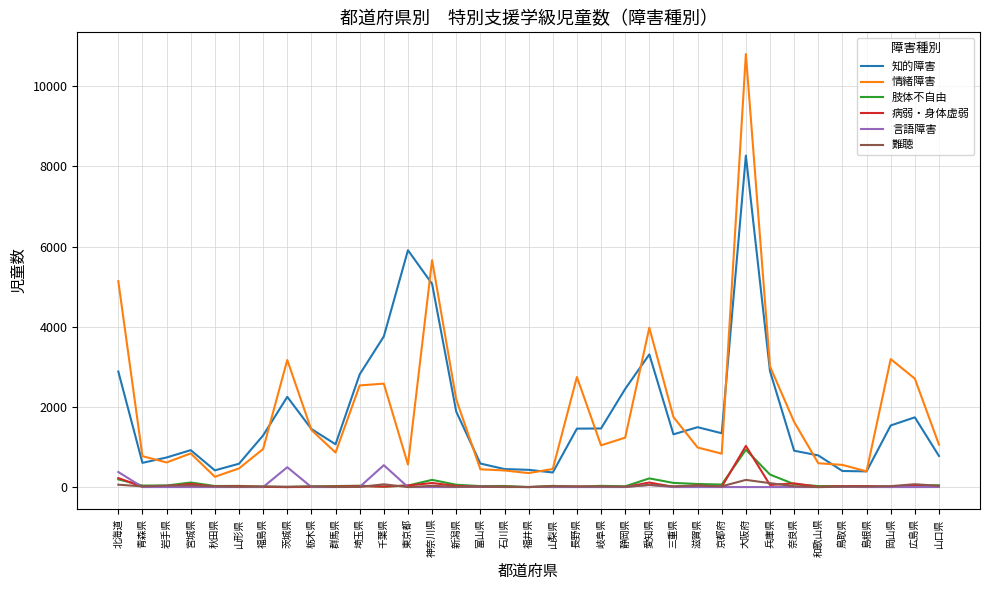

How many lines are shown in the chart?

6